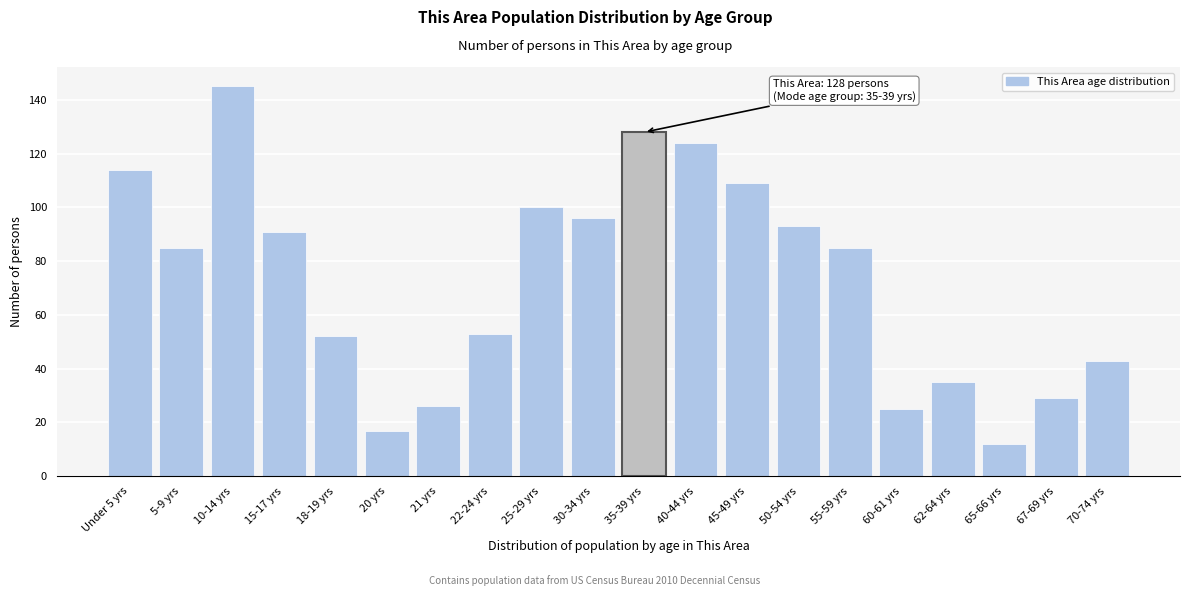

Reading left to right, extract all data points from this chart.

Under 5 yrs=114	5-9 yrs=85	10-14 yrs=145	15-17 yrs=91	18-19 yrs=52	20 yrs=17	21 yrs=26	22-24 yrs=53	25-29 yrs=100	30-34 yrs=96	35-39 yrs=128	40-44 yrs=124	45-49 yrs=109	50-54 yrs=93	55-59 yrs=85	60-61 yrs=25	62-64 yrs=35	65-66 yrs=12	67-69 yrs=29	70-74 yrs=43